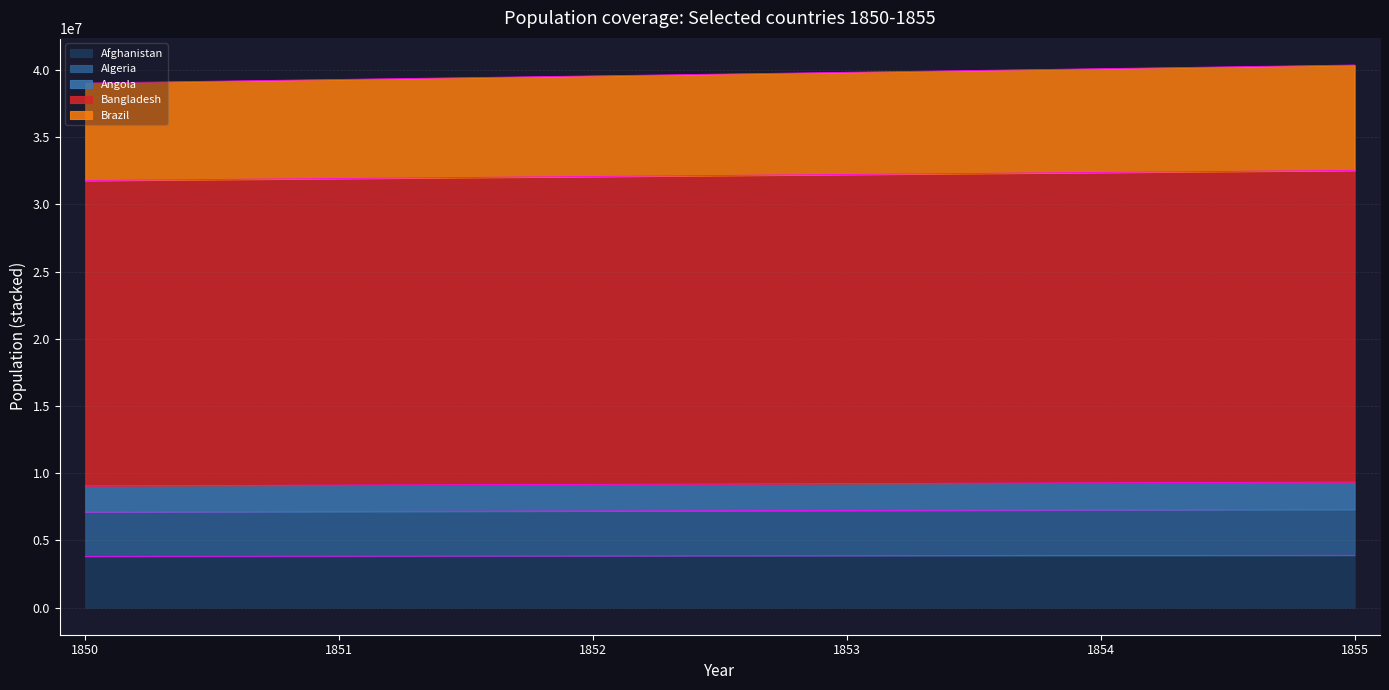

What is the approximate value of Brazil at 1852?

7187730